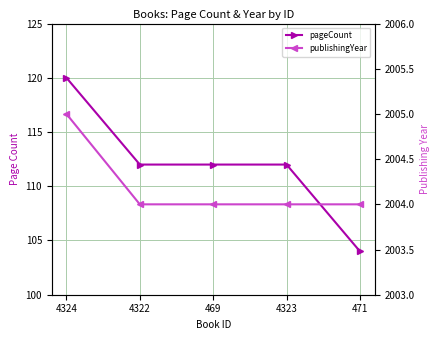

True or false: pageCount has more than 0 interior local peaks.

False